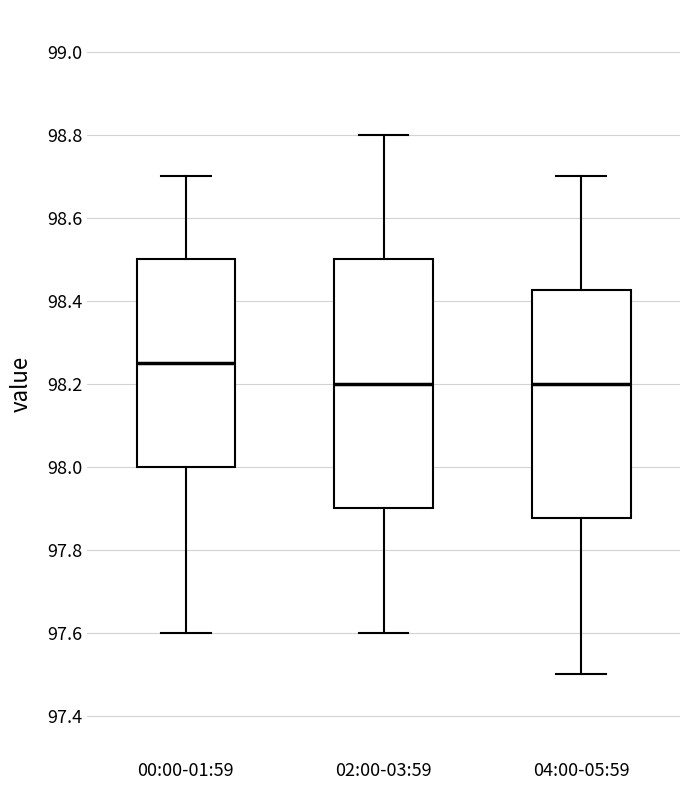

Reading left to right, transcribe this box plot: for each box, give where its median line is, the range the box spans, and where its two whiskers end, as read against the y-axis. The values are not printed on the chart, so give them approximately, as read against the axis.

00:00-01:59: median 98.26, box 98.00 to 98.50, whiskers 97.60 to 98.70
02:00-03:59: median 98.20, box 97.90 to 98.50, whiskers 97.60 to 98.80
04:00-05:59: median 98.20, box 97.88 to 98.42, whiskers 97.50 to 98.70